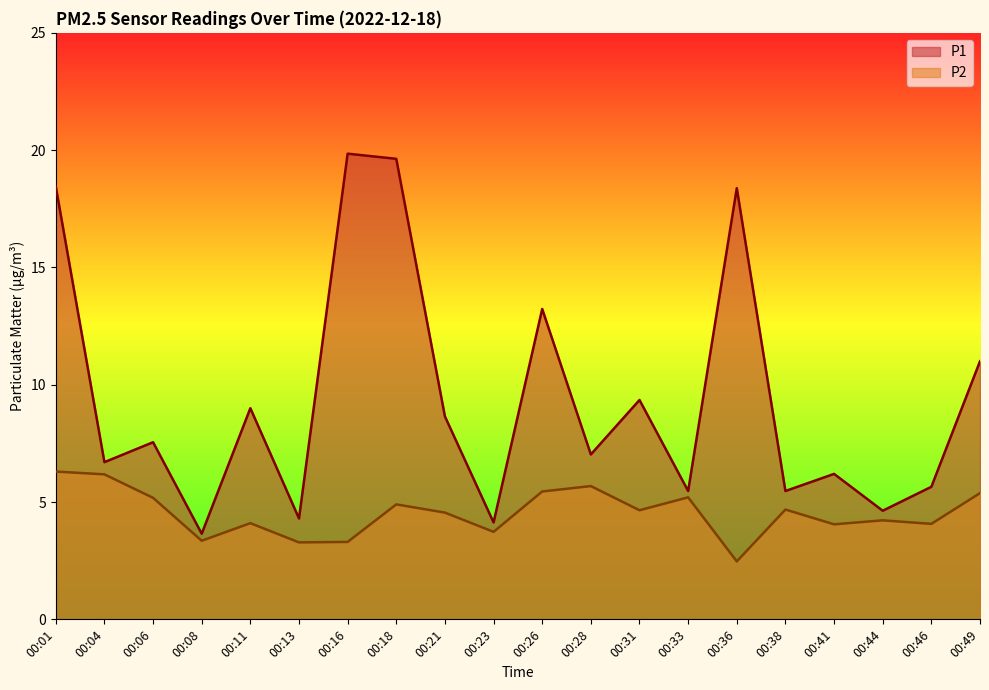

The P2 series shows 5.4 at 00:49. True or false?

True